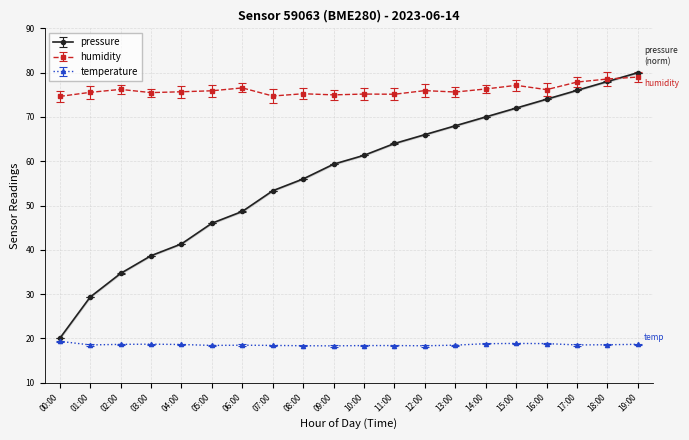

What is the sum of all pressure values?

1136.7